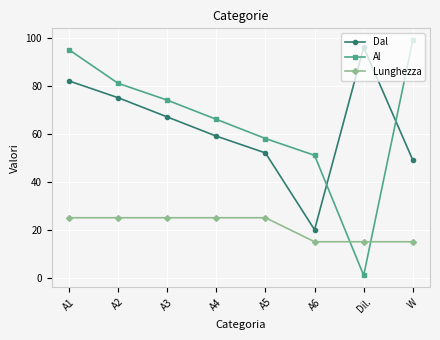

At which label is Al closest to 50?

A6